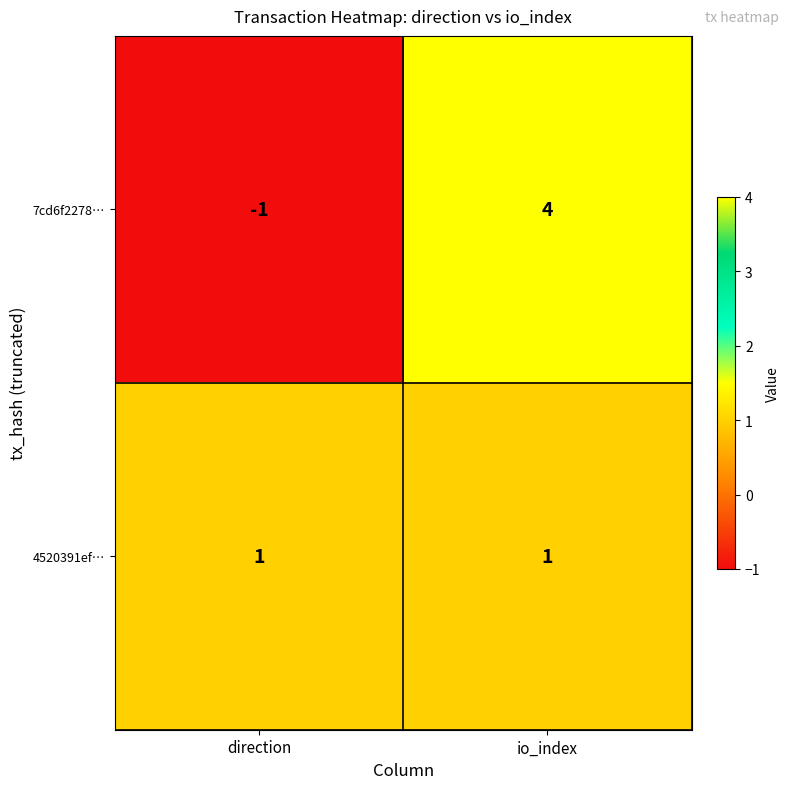

What is the sum of all 7cd6f2278… values?

3